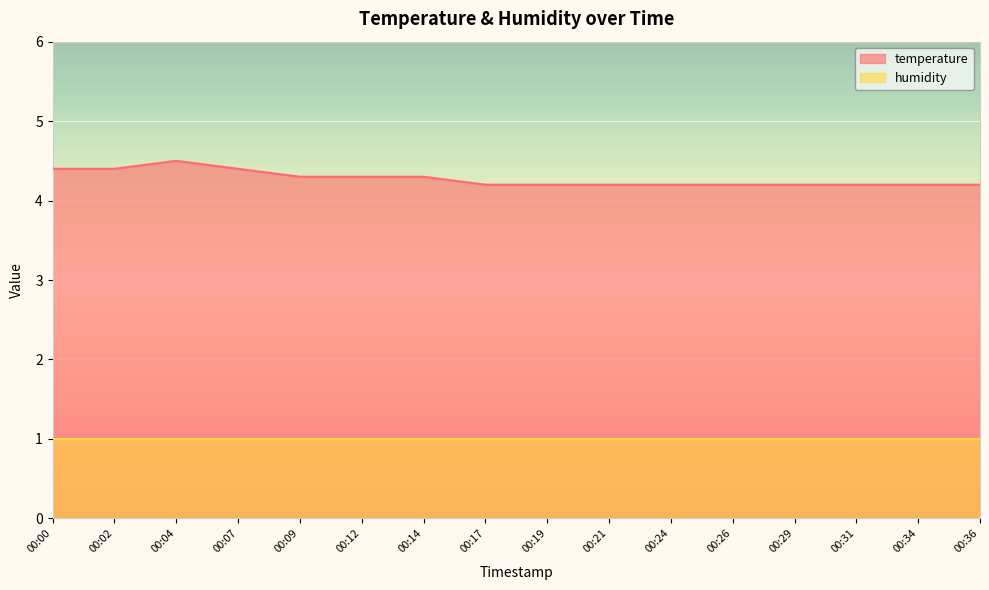

Where is the first local maximum?

00:04